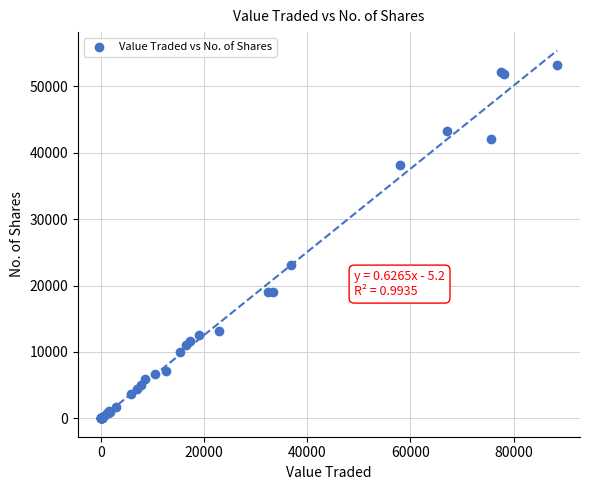

What Y value in the scatter plot is closest to 26622?

23050